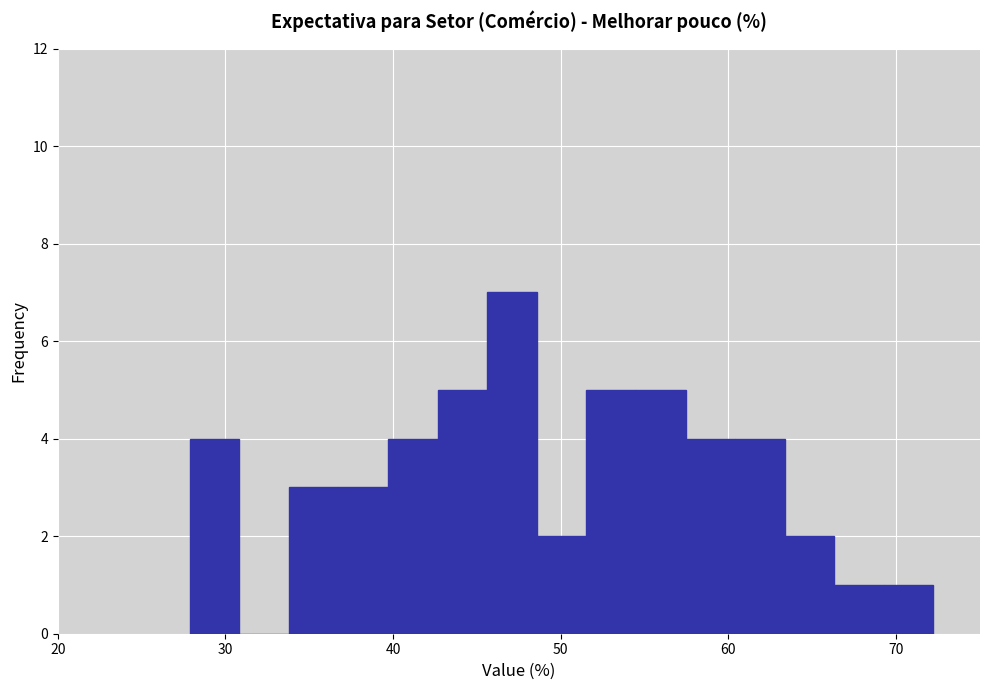

Read against the x-axis, roughly where is the centre of the tallest bar?

47